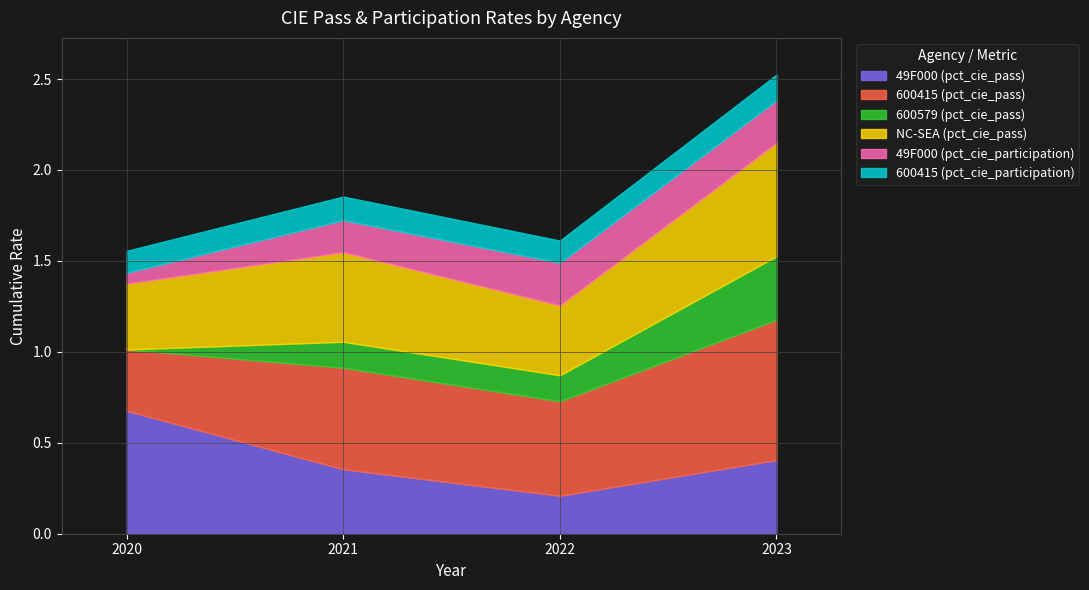

The 49F000 (pct_cie_participation) series shows 0.1 at 2020. True or false?

False